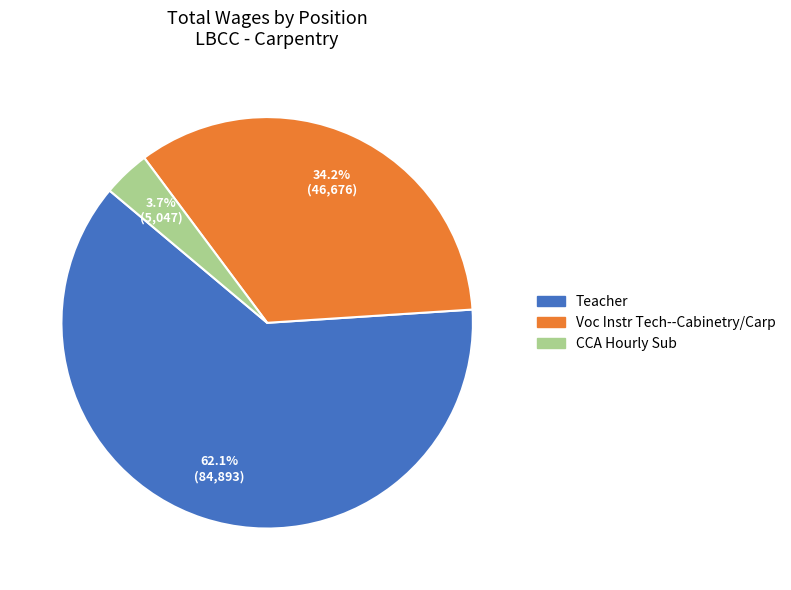

Which has a higher value, CCA Hourly Sub or Teacher?

Teacher